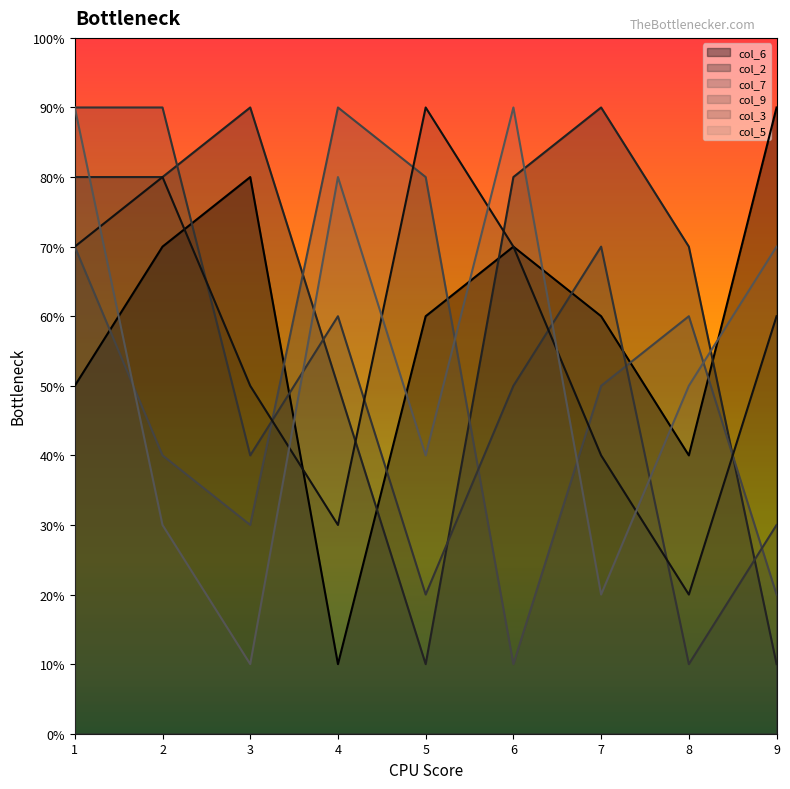

Rank the series by their maximum value, from lowest to highest.

col_6, col_2, col_7, col_9, col_3, col_5